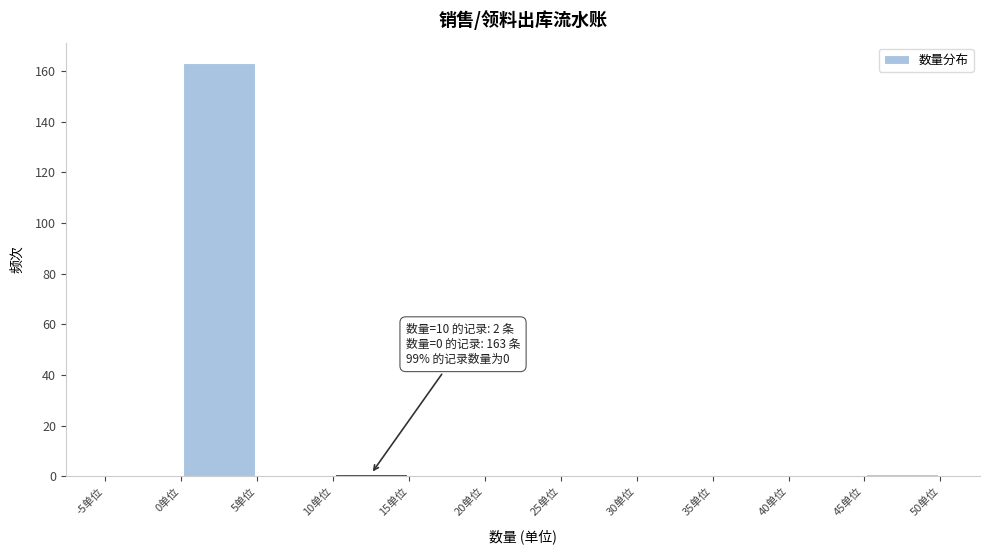

Over which range of the x-axis is the bar tallest?

0 to 5